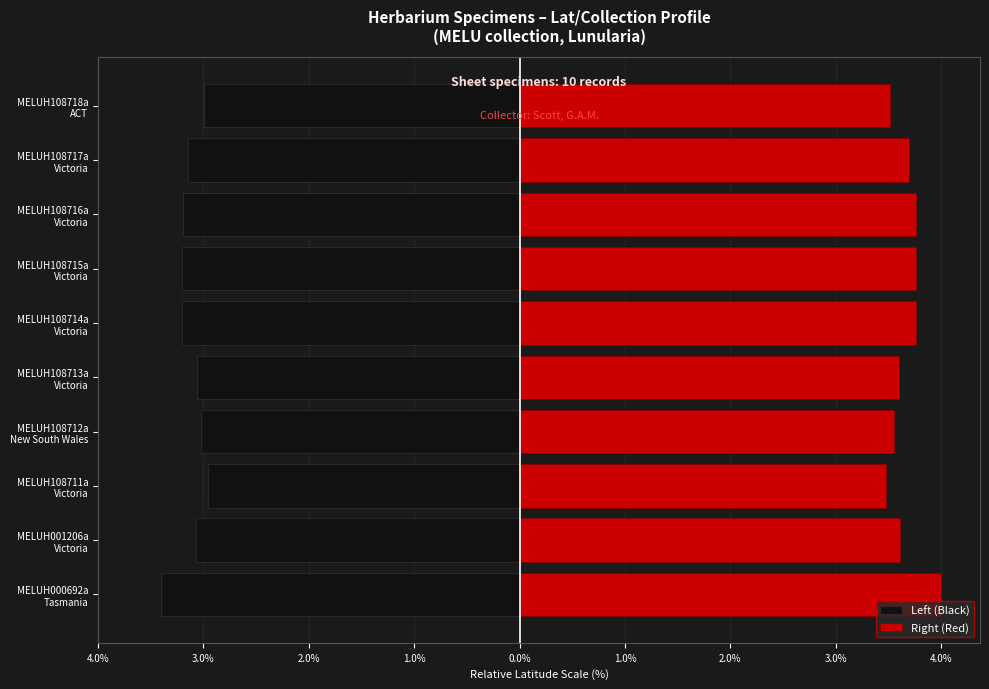

What is the spread (max minus min) of values at MELUH108718a ACT?

6.5